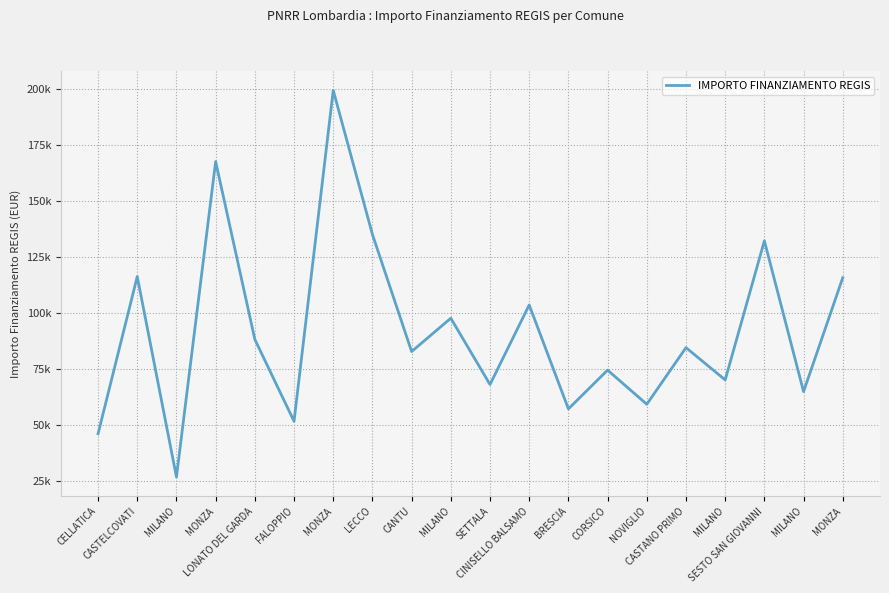

Does the chart display data point markers on the line(s)?

No